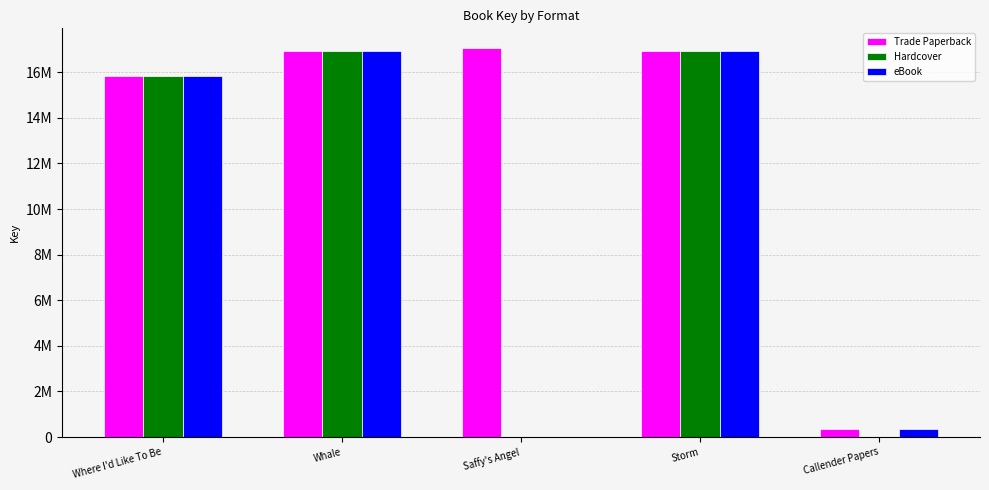

What is the label of the 4th bar from the right?

Whale